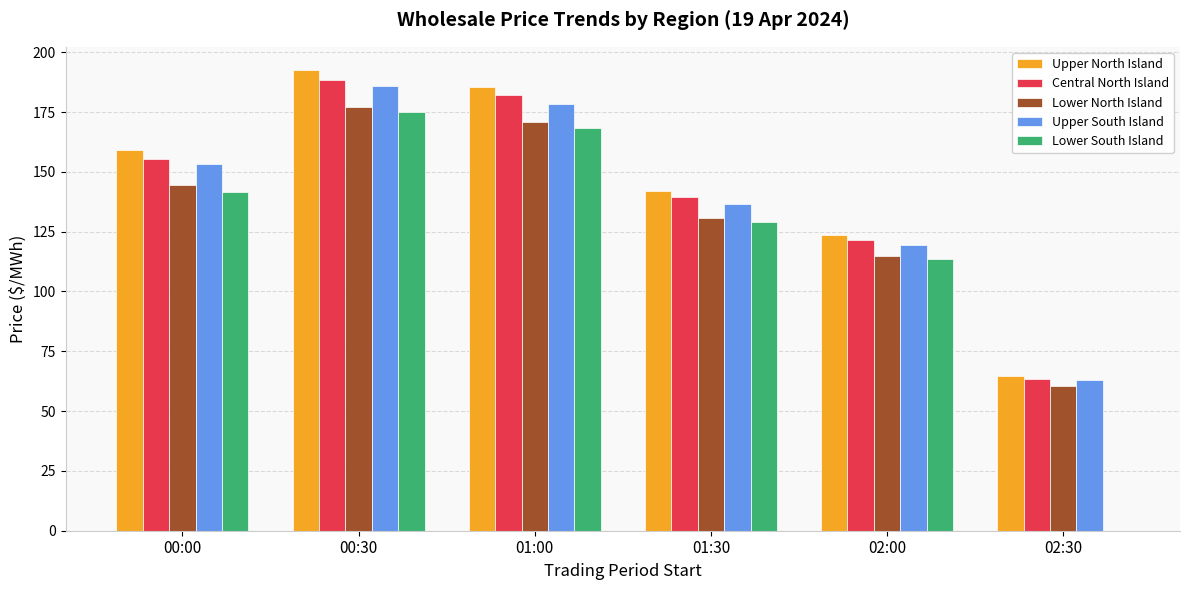

Where is Upper South Island nearest to the value 124?

02:00